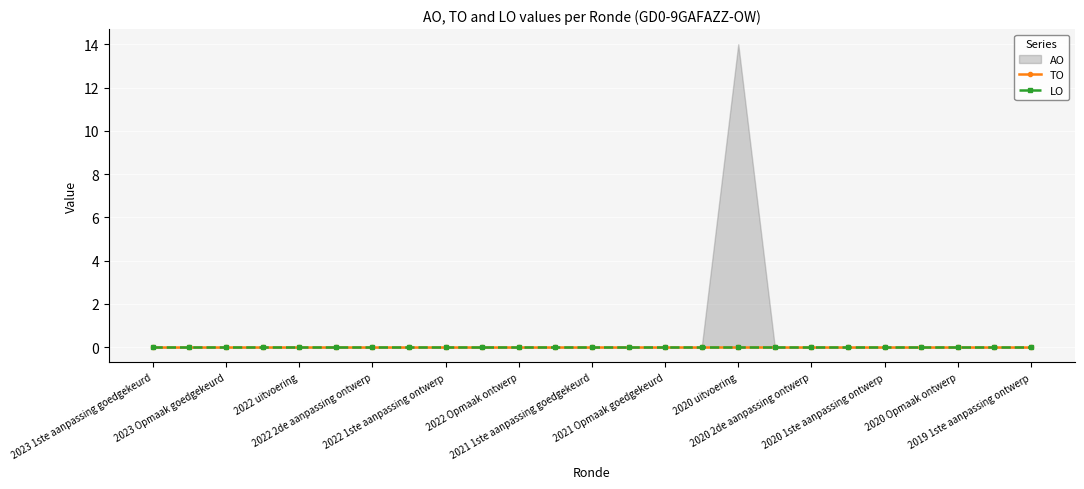

How many lines are shown in the chart?

3